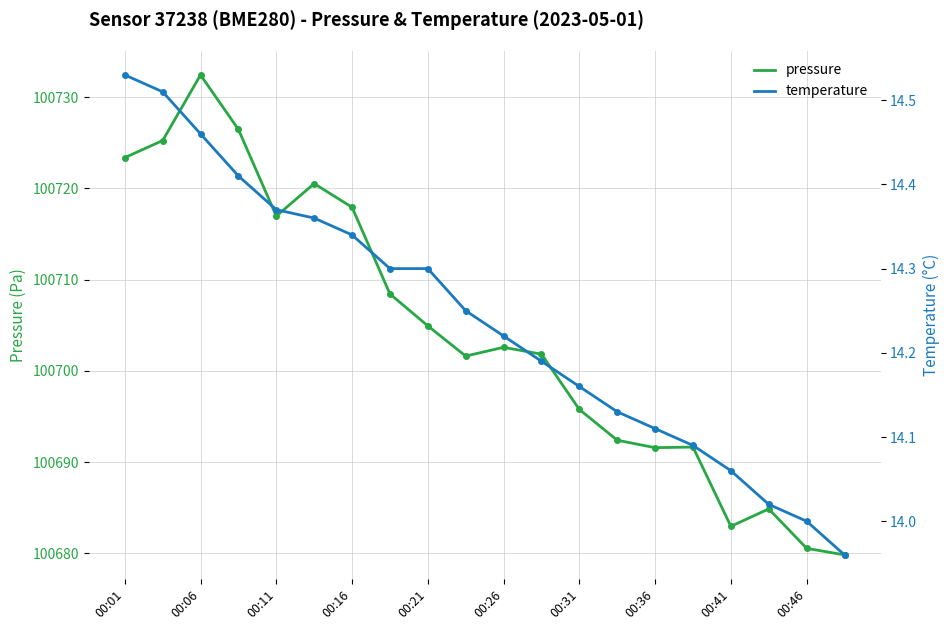

True or false: pressure and temperature intersect in this chart.

False